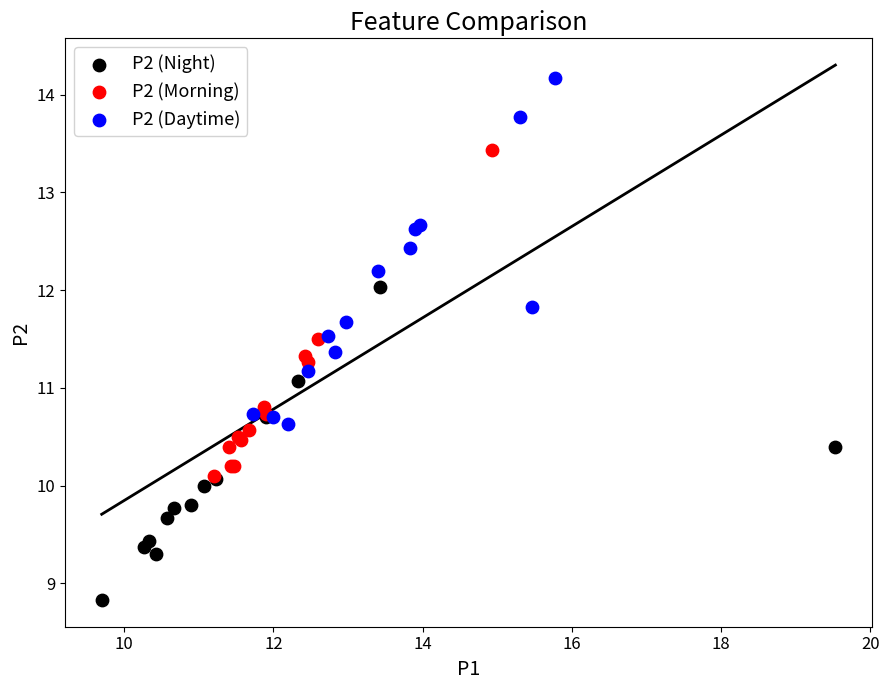

Which series reaches the minimum Y coordinate?

P2 (Night)